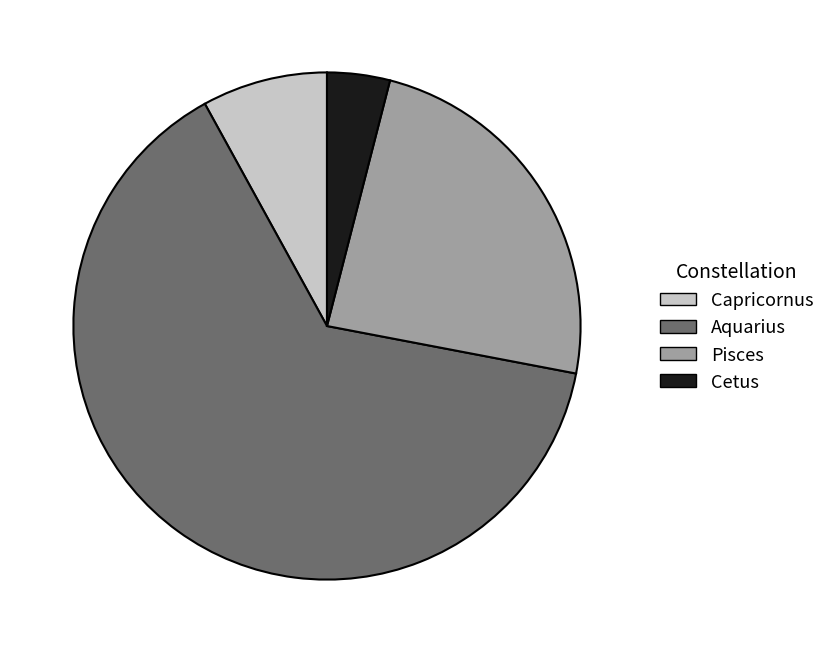

Count the number of slices in the pie.

4